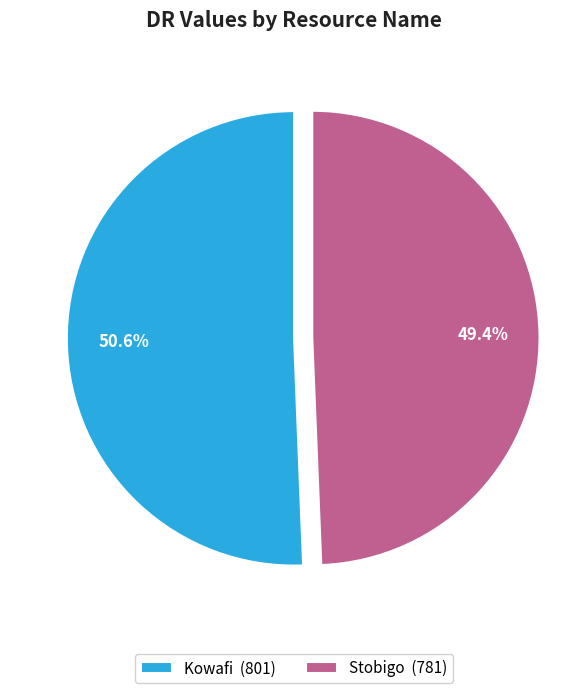

Which slice represents more than half of the pie?

Kowafi